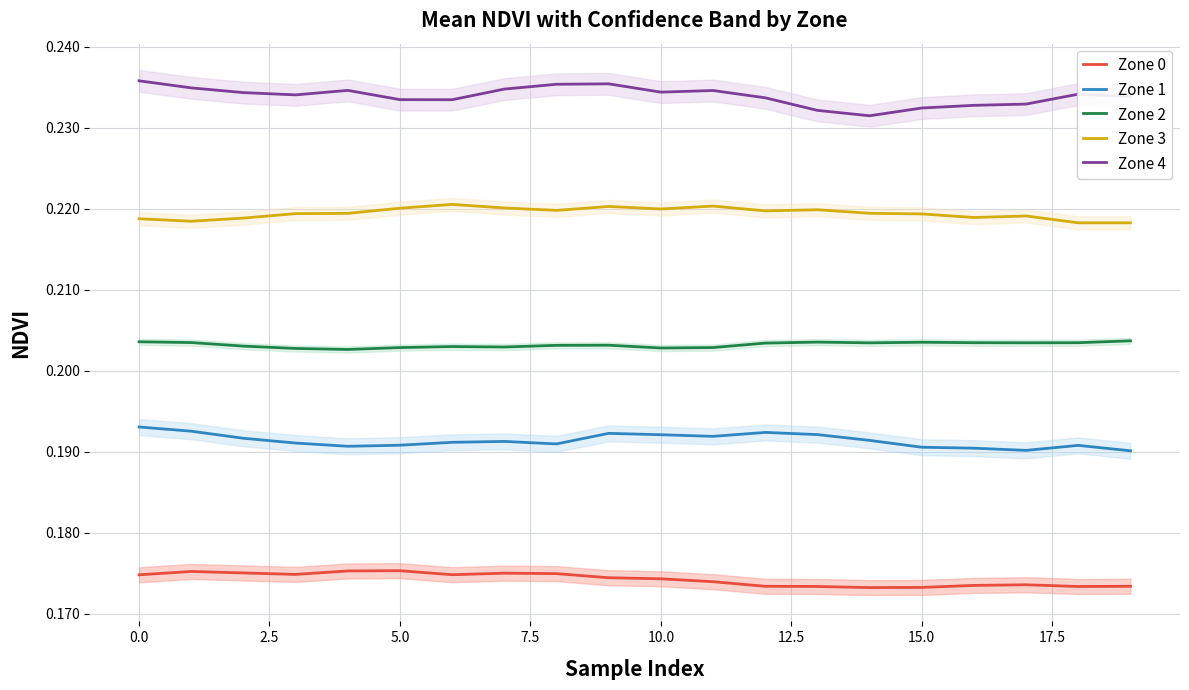

Where is Zone 1 nearest to the value 0?

19